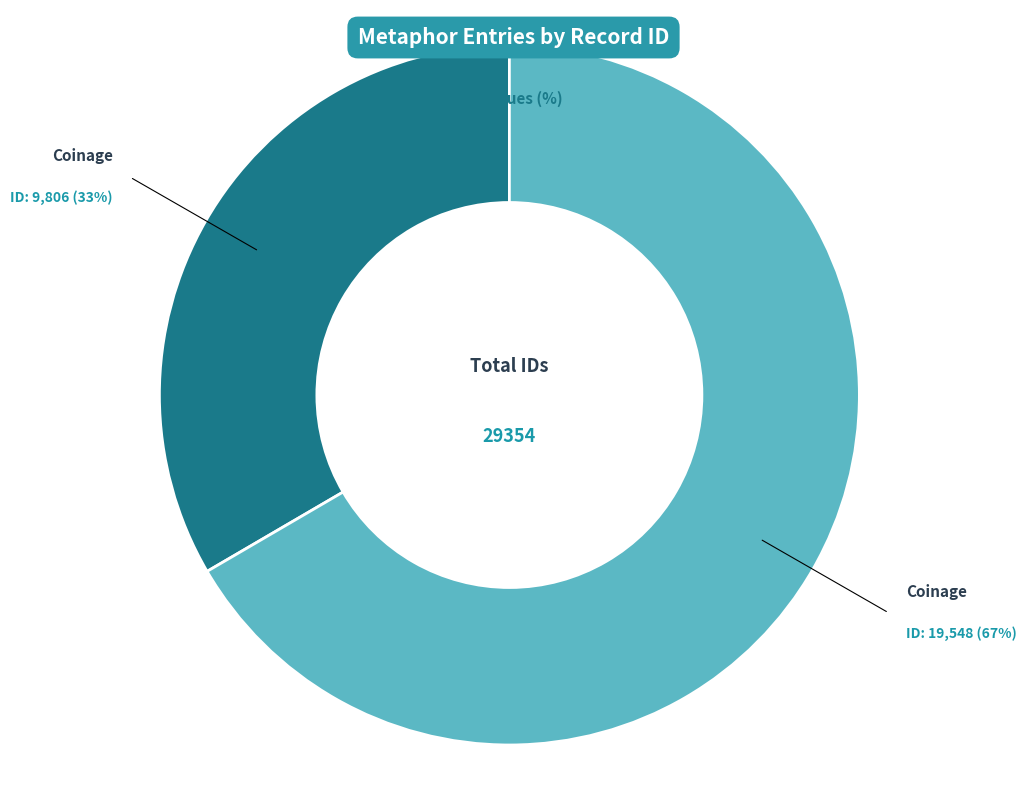

Is there any slice that represents more than half of the pie?

Yes